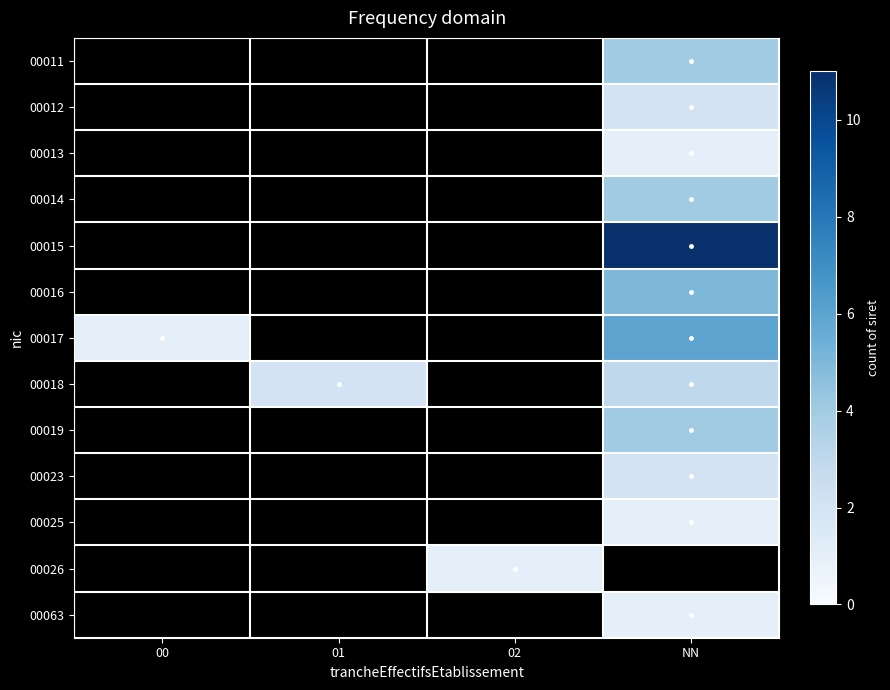

At 01, list the series in order from largest to smallest.

00018, 00011, 00012, 00013, 00014, 00015, 00016, 00017, 00019, 00023, 00025, 00026, 00063